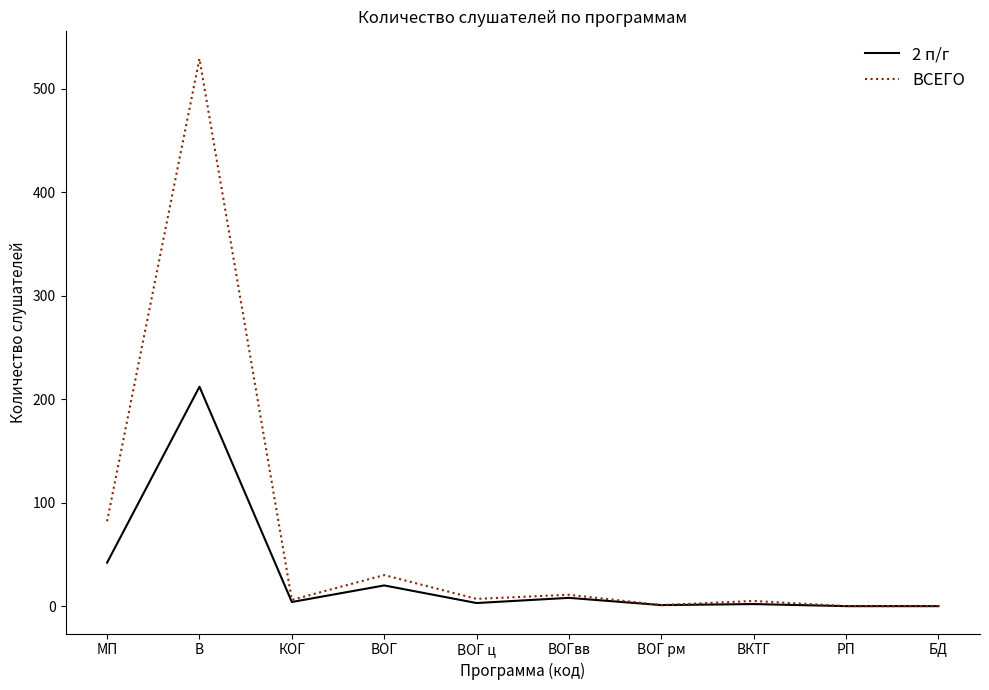

What position from the left is ВОГ ц?

5